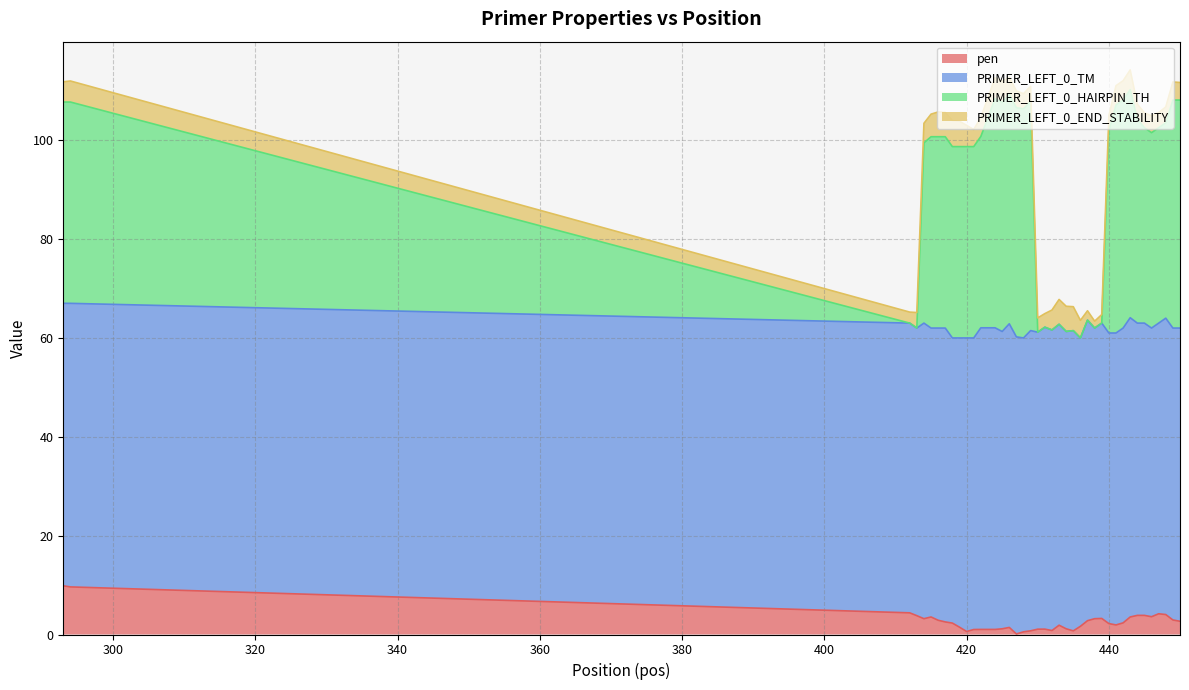

What is the total value across all series at 417?

103.3